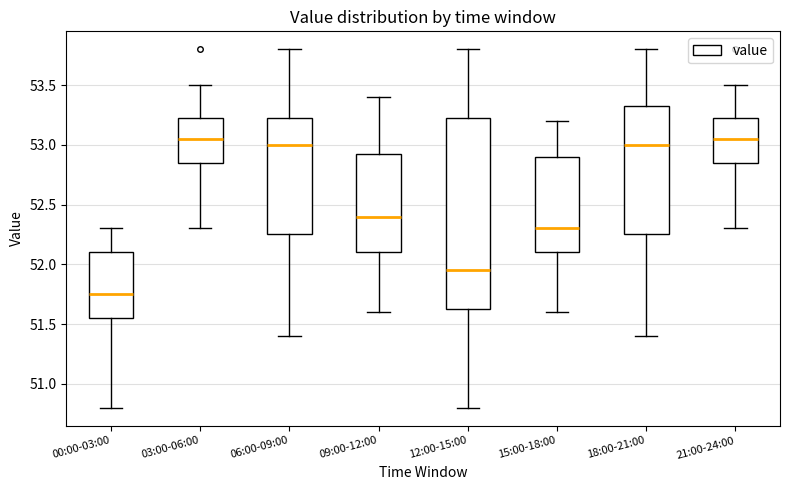

Reading left to right, transcribe this box plot: for each box, give where its median line is, the range the box spans, and where its two whiskers end, as read against the y-axis. The values are not printed on the chart, so give them approximately, as read against the axis.

00:00-03:00: median 51.75, box 51.55 to 52.10, whiskers 50.80 to 52.30
03:00-06:00: median 53.05, box 52.85 to 53.25, whiskers 52.30 to 53.50
06:00-09:00: median 53.00, box 52.25 to 53.25, whiskers 51.40 to 53.80
09:00-12:00: median 52.40, box 52.10 to 52.95, whiskers 51.60 to 53.40
12:00-15:00: median 51.95, box 51.65 to 53.25, whiskers 50.80 to 53.80
15:00-18:00: median 52.30, box 52.10 to 52.90, whiskers 51.60 to 53.20
18:00-21:00: median 53.00, box 52.25 to 53.35, whiskers 51.40 to 53.80
21:00-24:00: median 53.05, box 52.85 to 53.25, whiskers 52.30 to 53.50